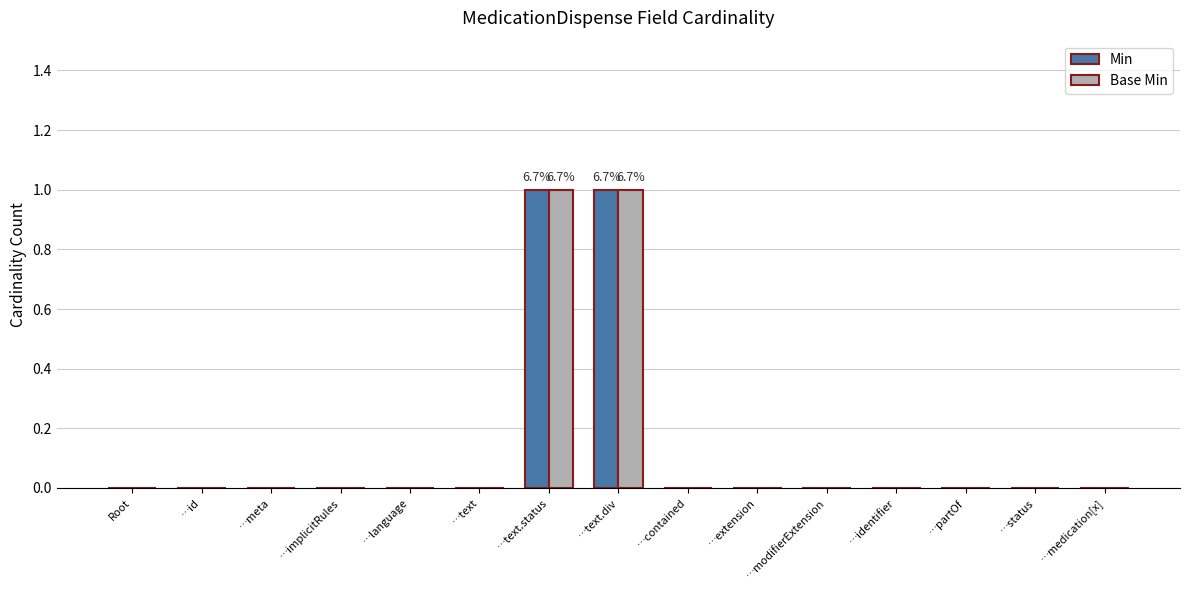

Is it true that Base Min equals 0 at …medication[x]?

True